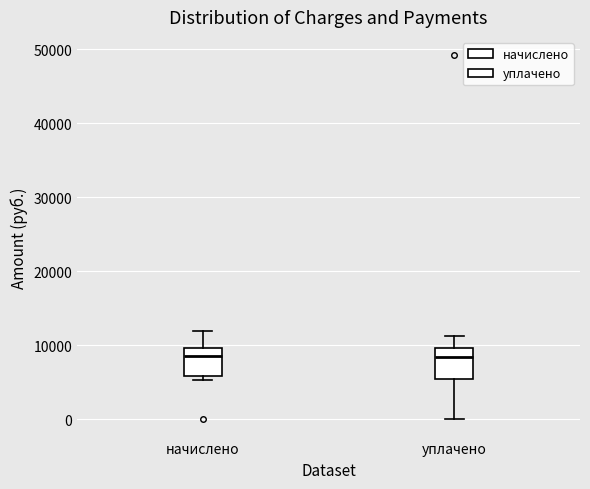

Reading left to right, read every box against the y-axis: the position of its median line, the range the box covers, and the ends of its whiskers. The values are not printed on the chart, so give them approximately, as read against the axis.

начислено: median 9000, box 6000 to 10000, whiskers 5000 to 12000
уплачено: median 8000, box 5000 to 10000, whiskers 0 to 11000